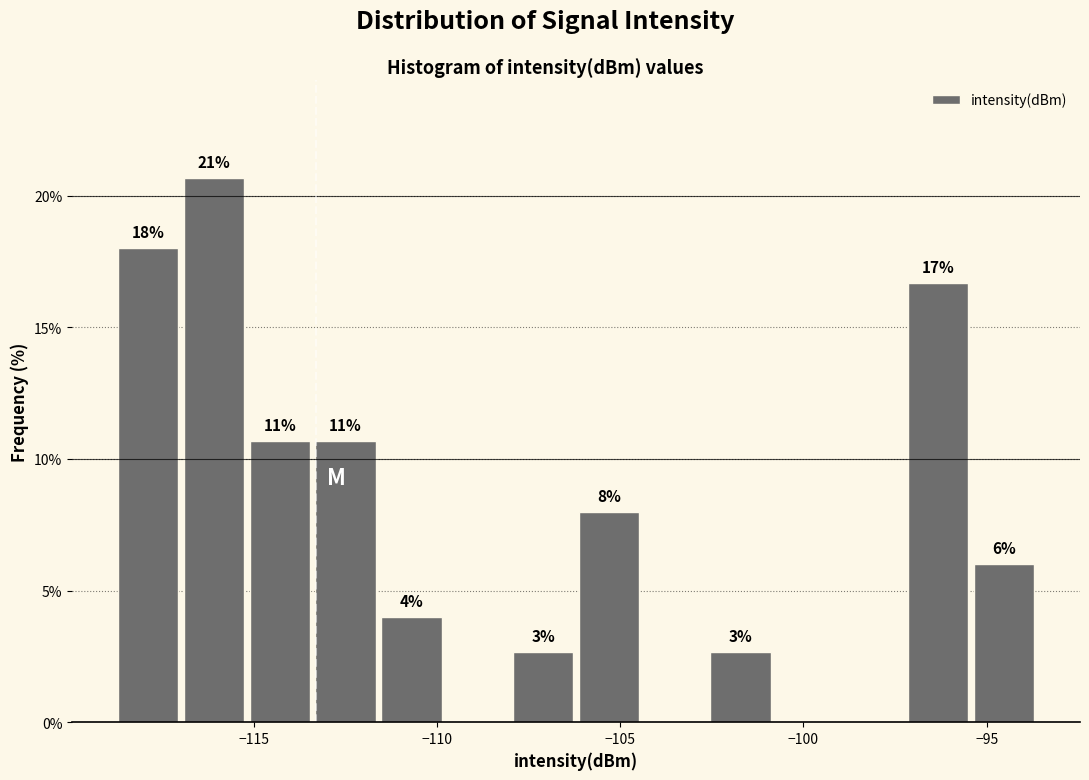

Read against the x-axis, roughly where is the centre of the tallest bar?

-116.0